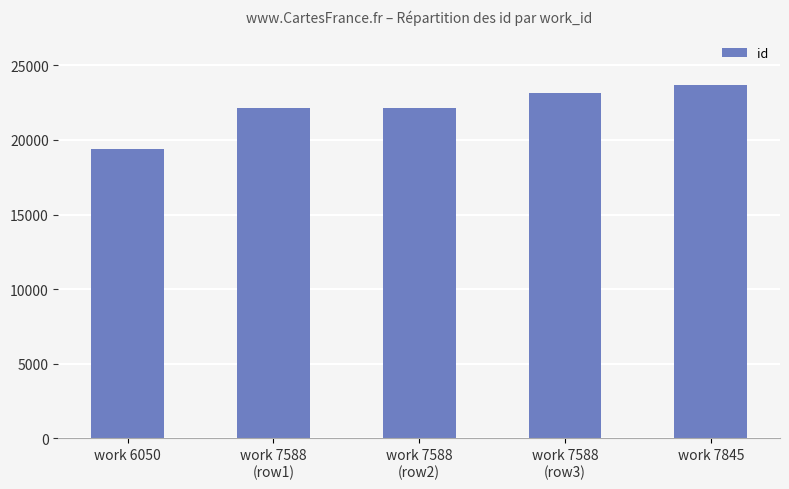

How many bars are there in total?

5